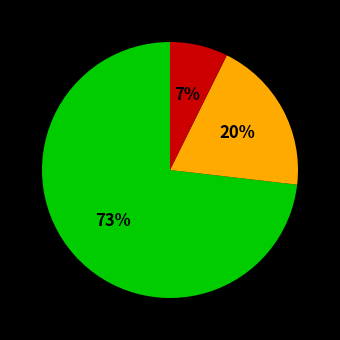

Does any single category account for the majority?

Yes